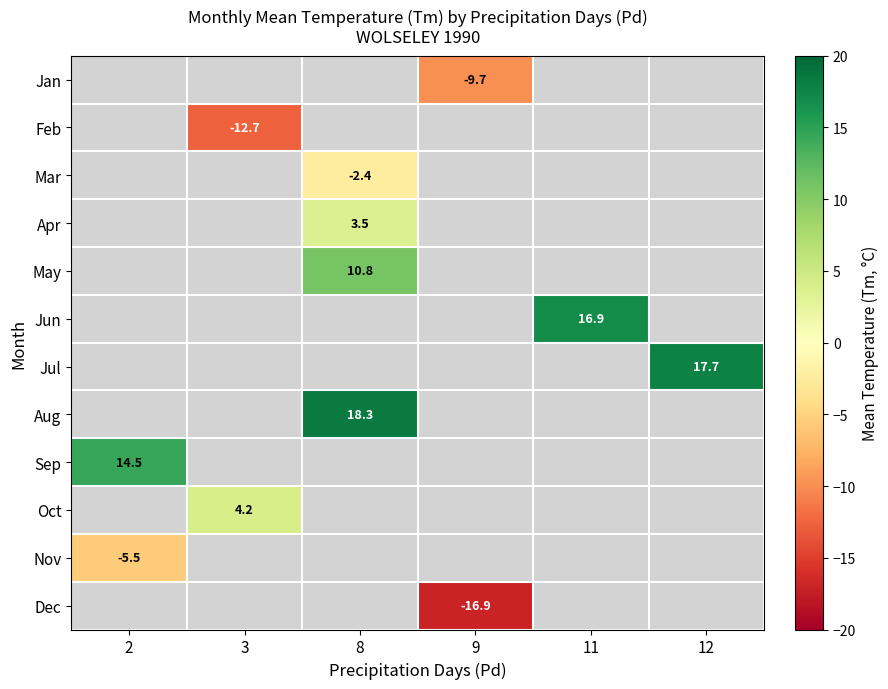

The Aug series shows 18.3 at 8. True or false?

True